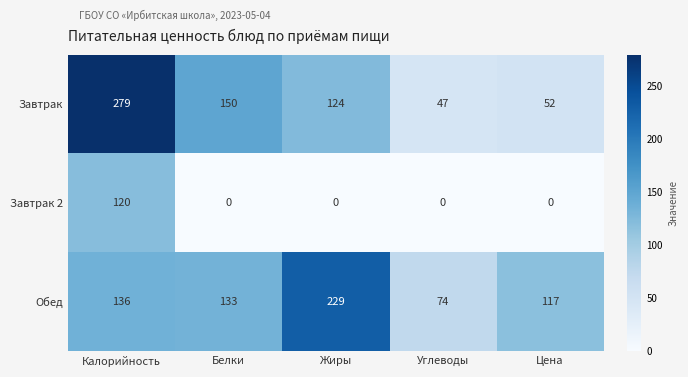

What is the sum of the Завтрак values at Белки and Калорийность?

429